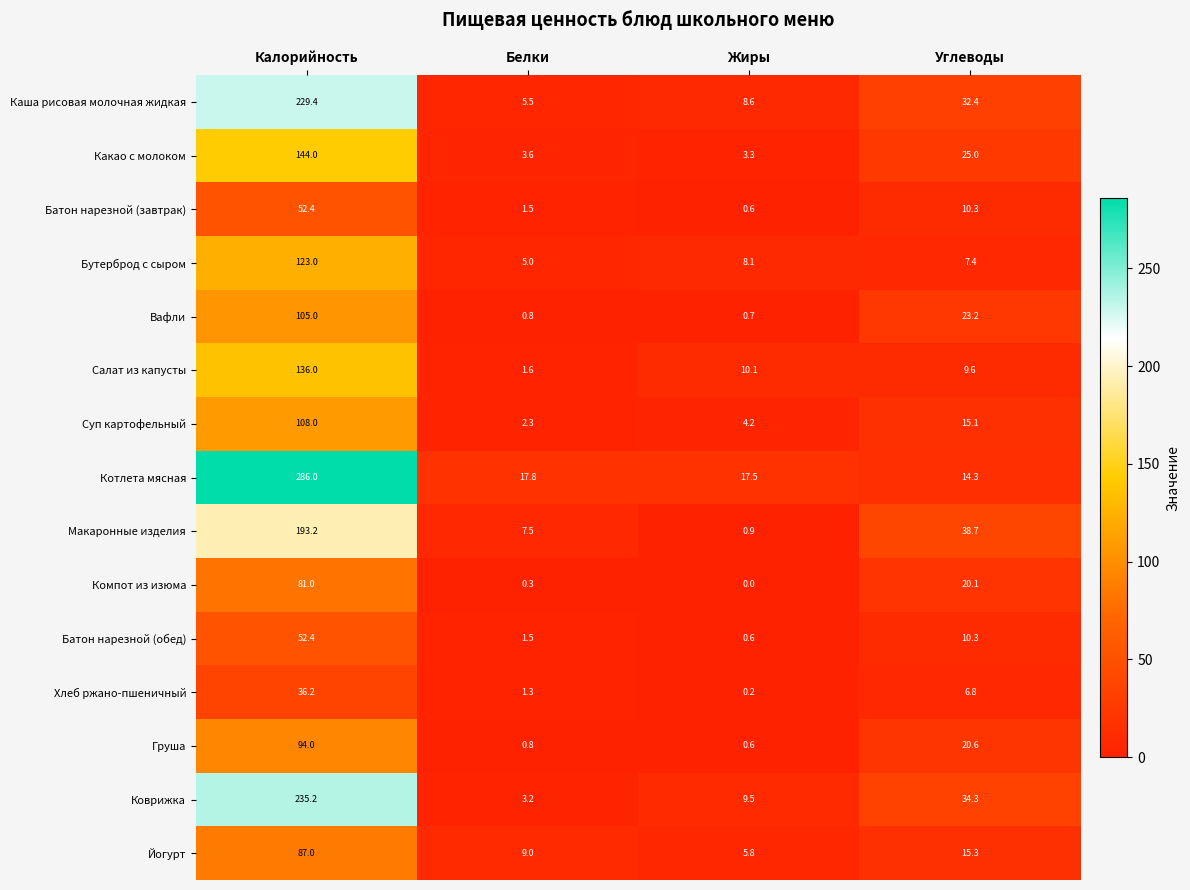

What is the difference between the maximum and minimum values in the Коврижка series?

232.0